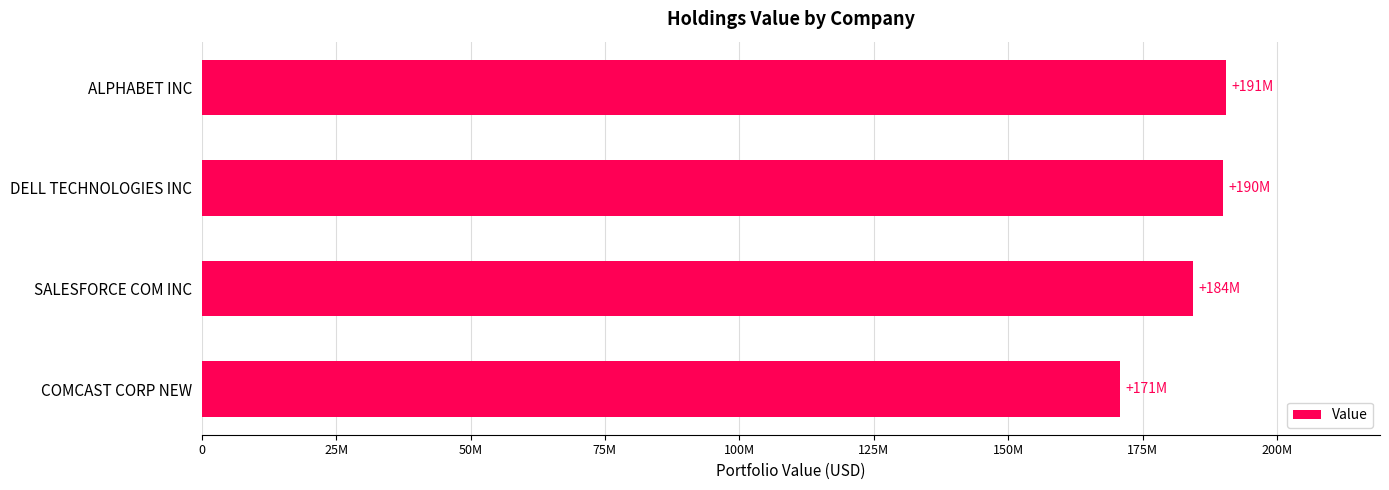

Does the chart contain any negative values?

No